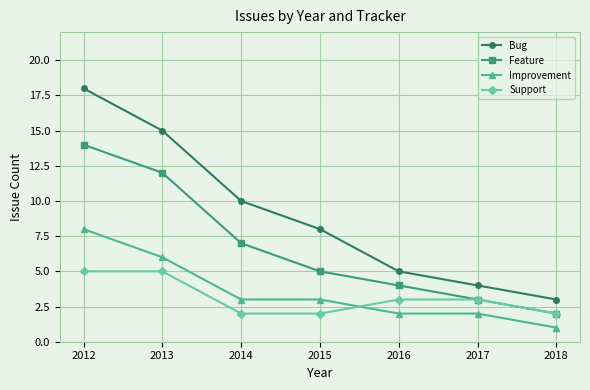

Reading right to left, extract all data points from this chart.

Bug: 3	4	5	8	10	15	18
Feature: 2	3	4	5	7	12	14
Improvement: 1	2	2	3	3	6	8
Support: 2	3	3	2	2	5	5